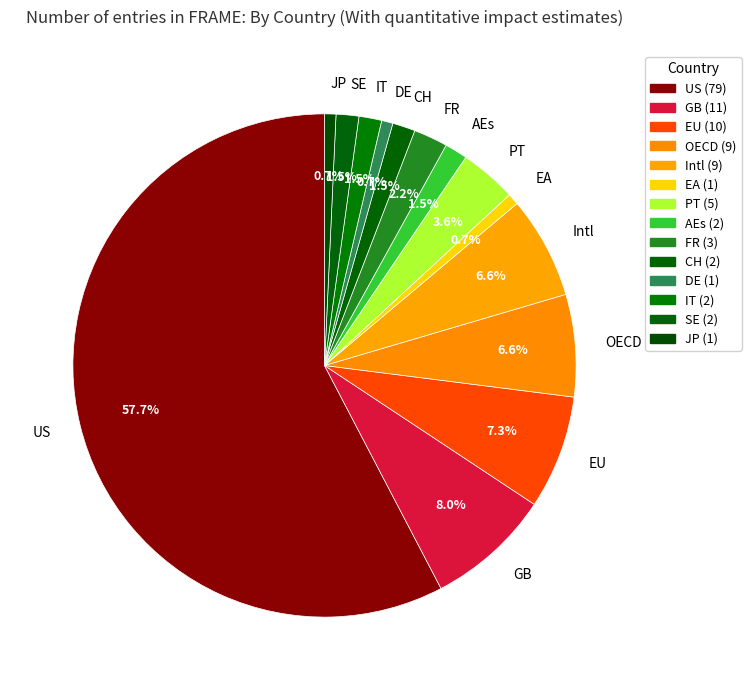

Is the sum of US and CH greater than half?

Yes